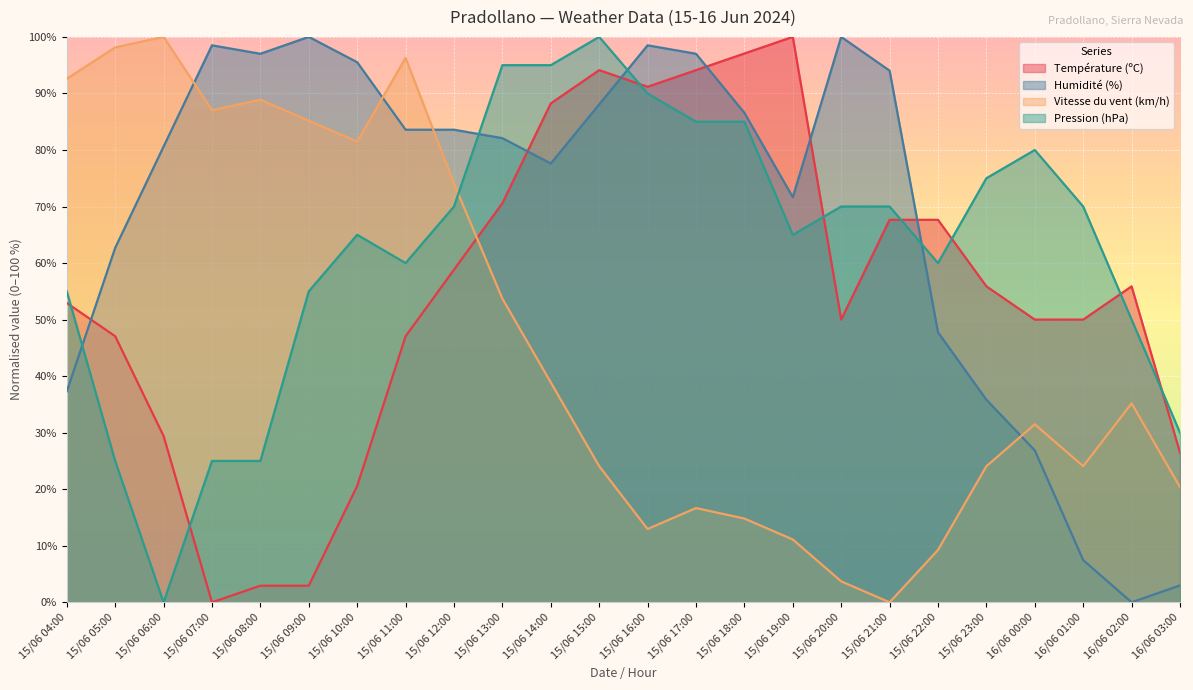

How many lines are shown in the chart?

4